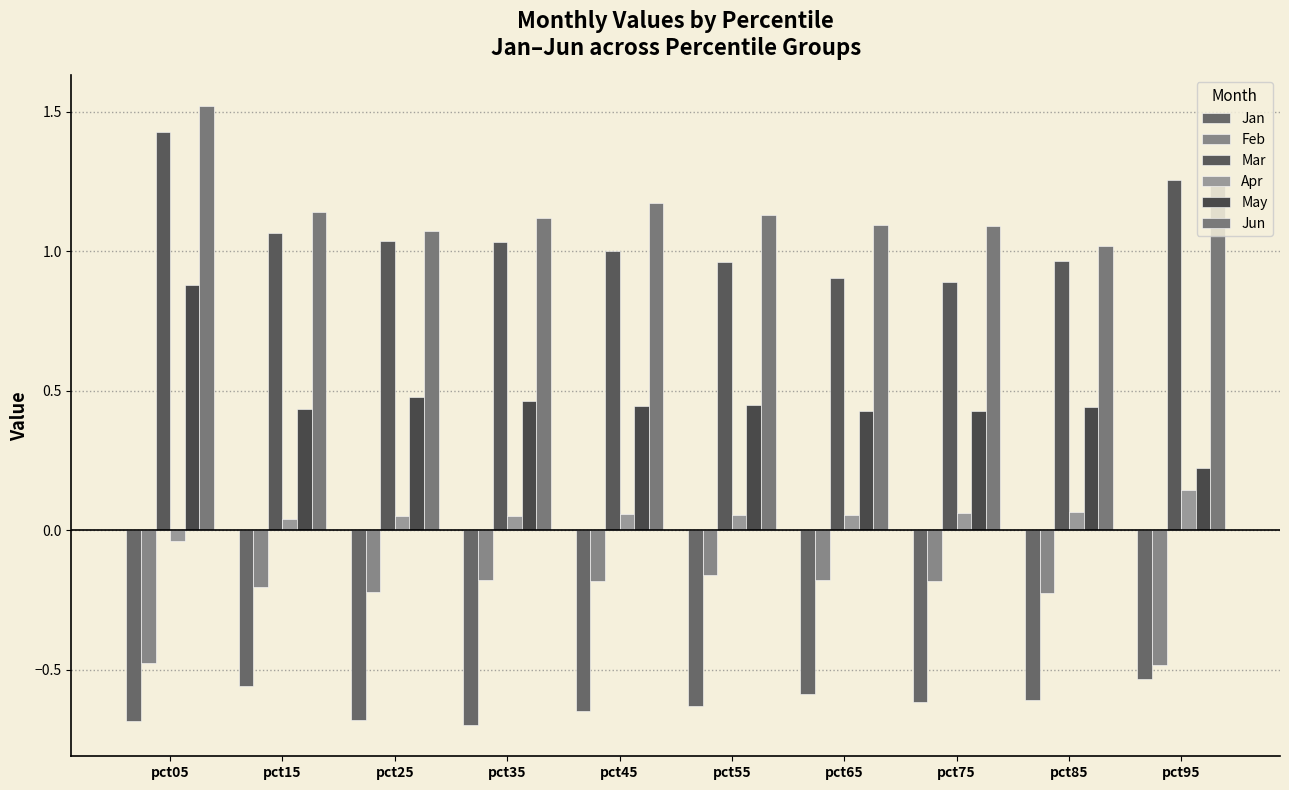

What are all the series names shown in the legend?

Jan, Feb, Mar, Apr, May, Jun